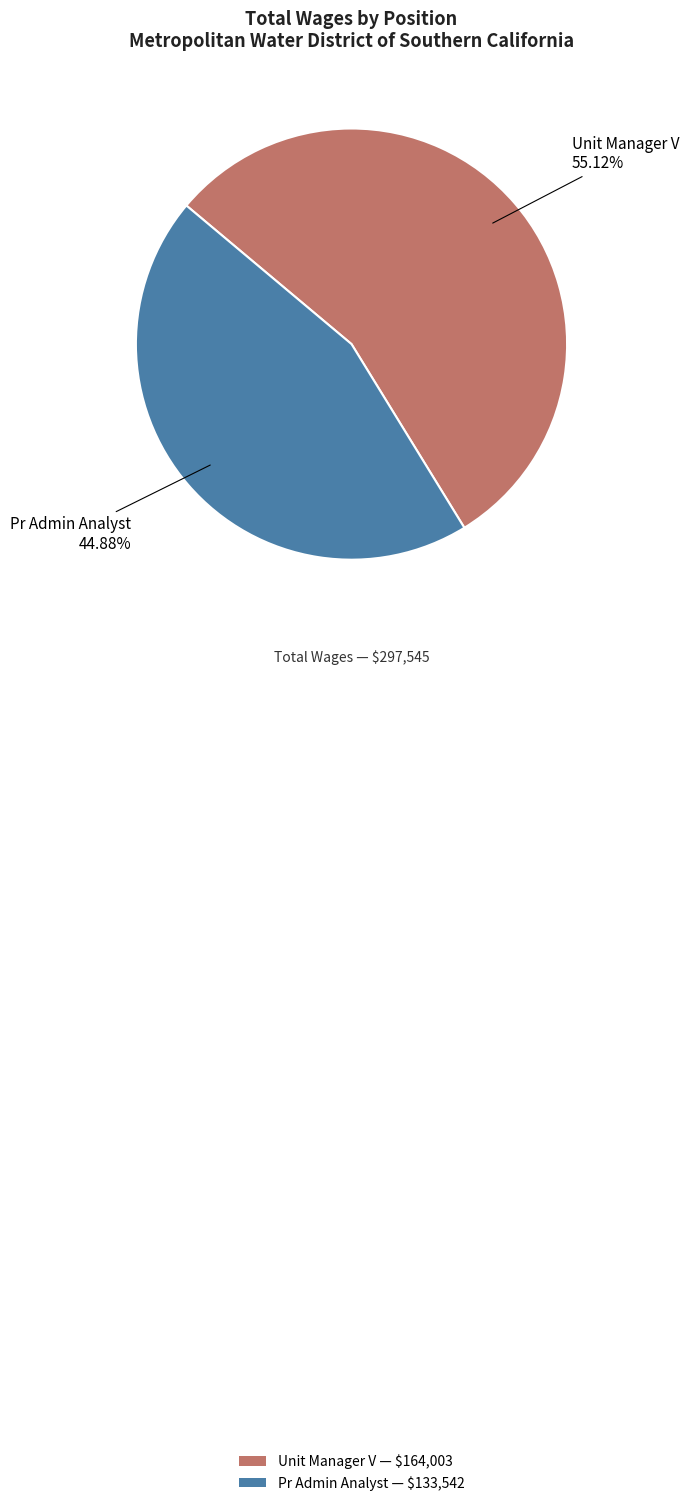

What is the largest slice in the pie chart?

Unit Manager V